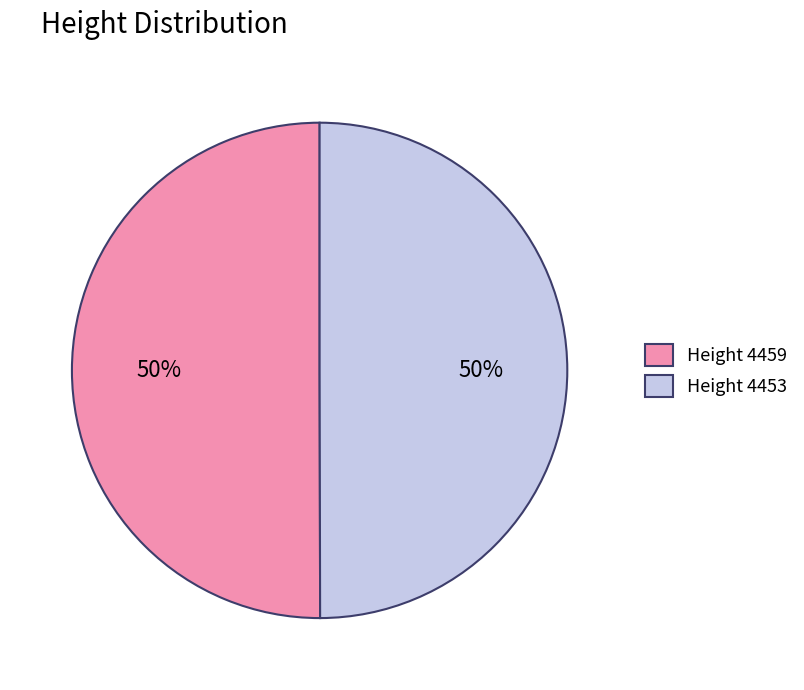

To the nearest percent, what is the combined percentage of Height 4453 and Height 4459?

100%